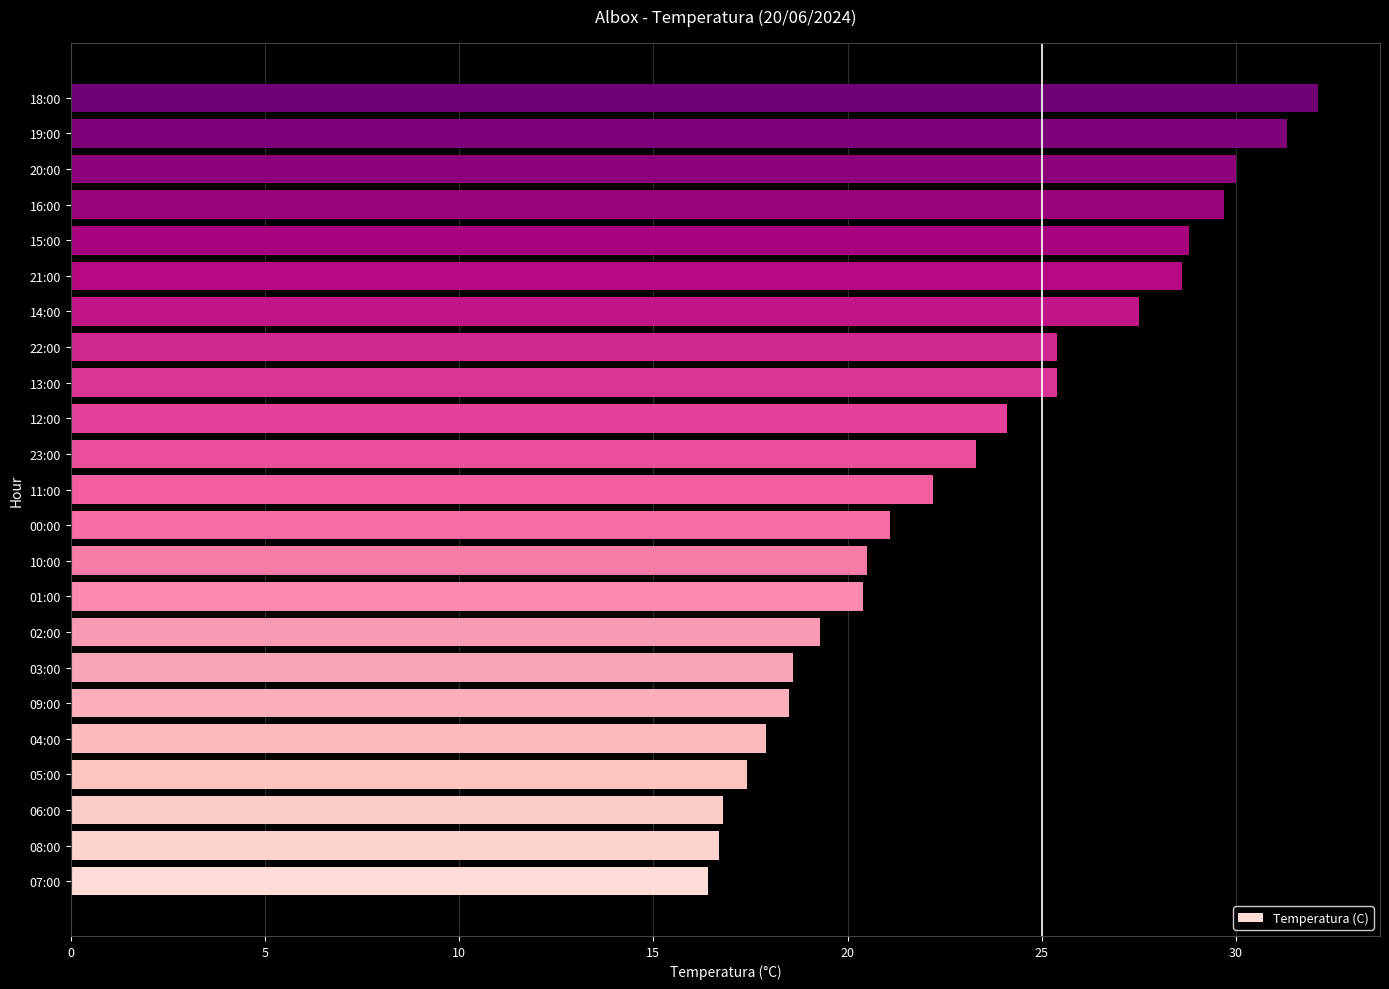

The chart shows a value of 20.5 at 10:00. True or false?

True